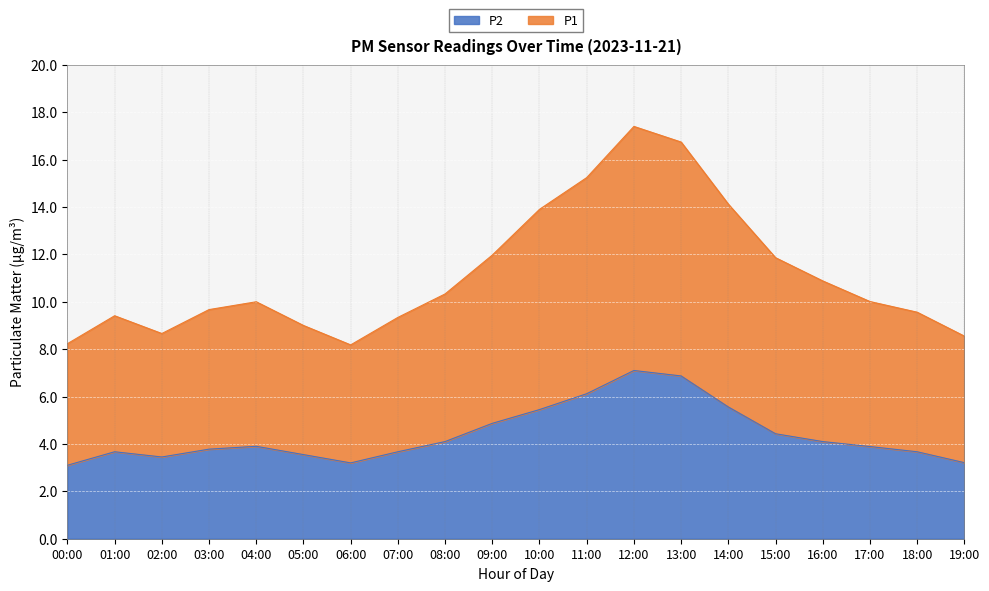

Reading left to right, list all the values displayed in this chart.

P1: 00:00=8.2	01:00=9.4	02:00=8.7	03:00=9.7	04:00=10.0	05:00=9.0	06:00=8.2	07:00=9.3	08:00=10.3	09:00=12.0	10:00=13.9	11:00=15.2	12:00=17.4	13:00=16.7	14:00=14.1	15:00=11.9	16:00=10.9	17:00=10.0	18:00=9.6	19:00=8.6
P2: 00:00=3.1	01:00=3.7	02:00=3.5	03:00=3.8	04:00=3.9	05:00=3.5	06:00=3.2	07:00=3.7	08:00=4.1	09:00=4.9	10:00=5.5	11:00=6.1	12:00=7.1	13:00=6.9	14:00=5.6	15:00=4.4	16:00=4.1	17:00=3.9	18:00=3.7	19:00=3.2